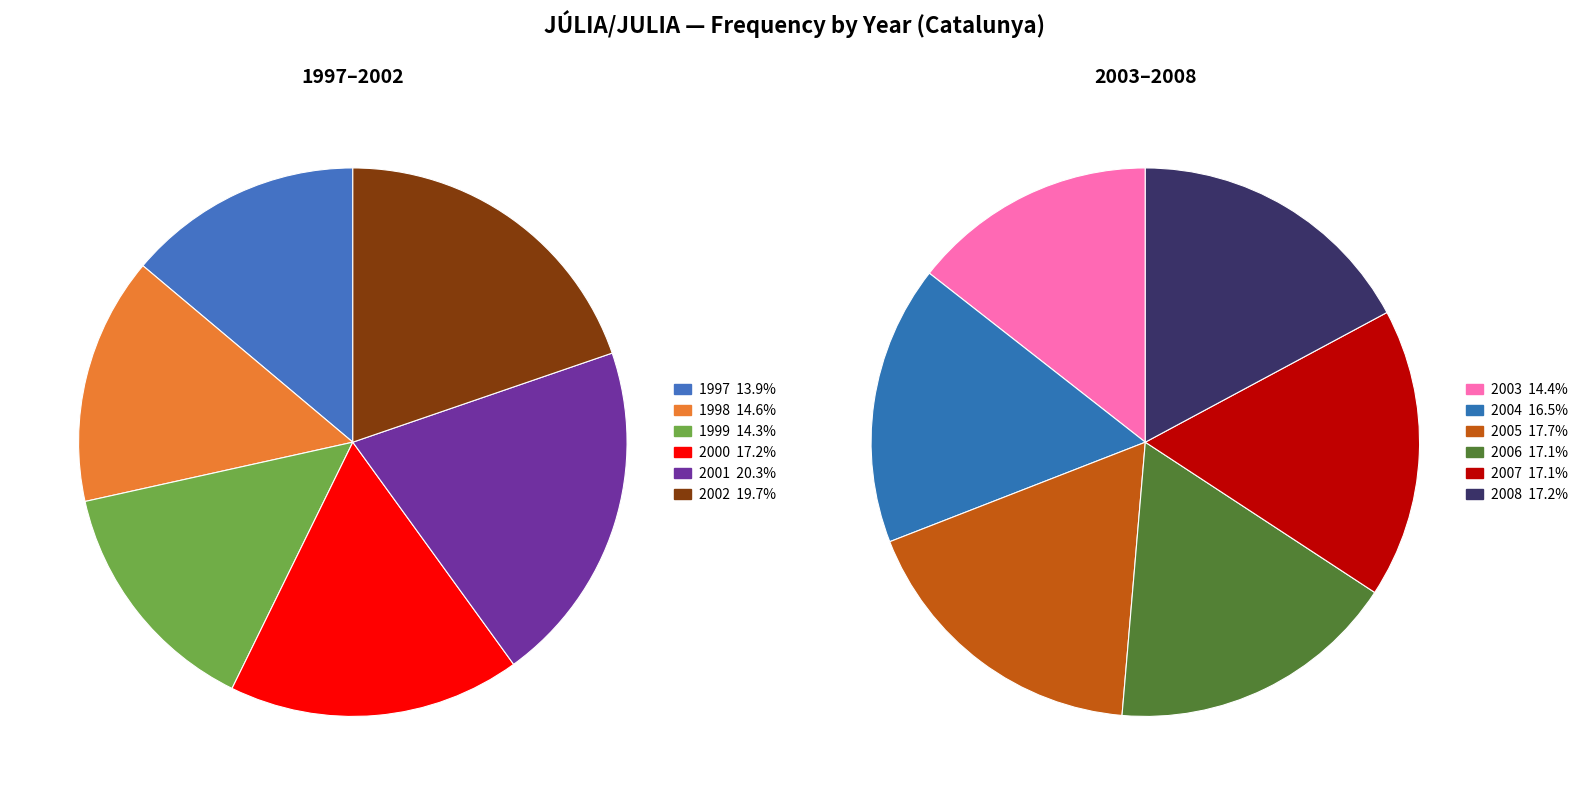

Does 2004 represent more than half of the total?

No